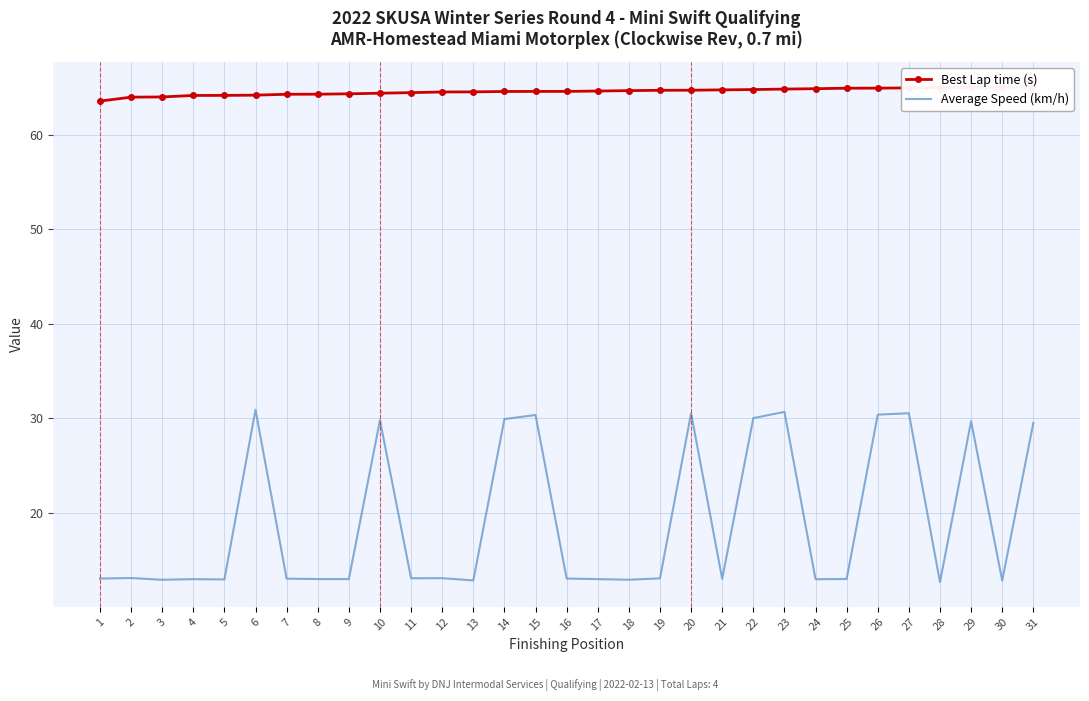

In Average Speed (km/h), how many points are higher than both neighbors (excluding endpoints)?

10